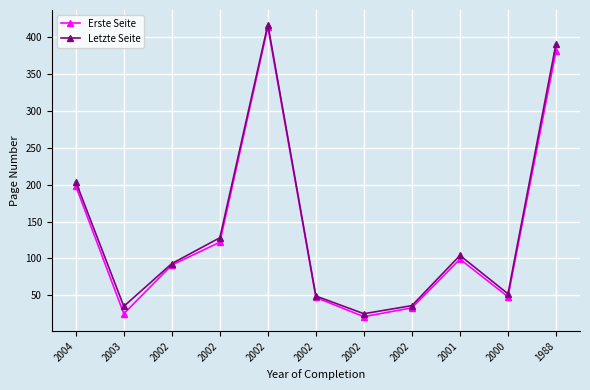

Between 2003 and 2002, which is larger?

2002